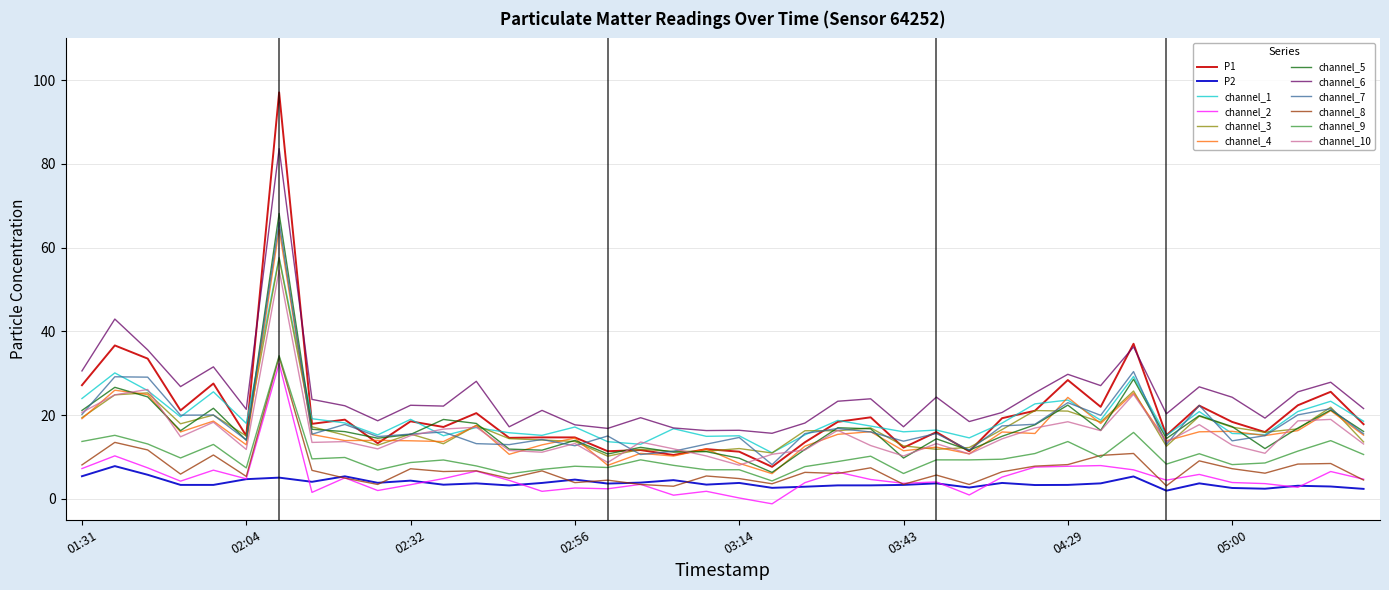

What is the smallest value displayed?

-1.2